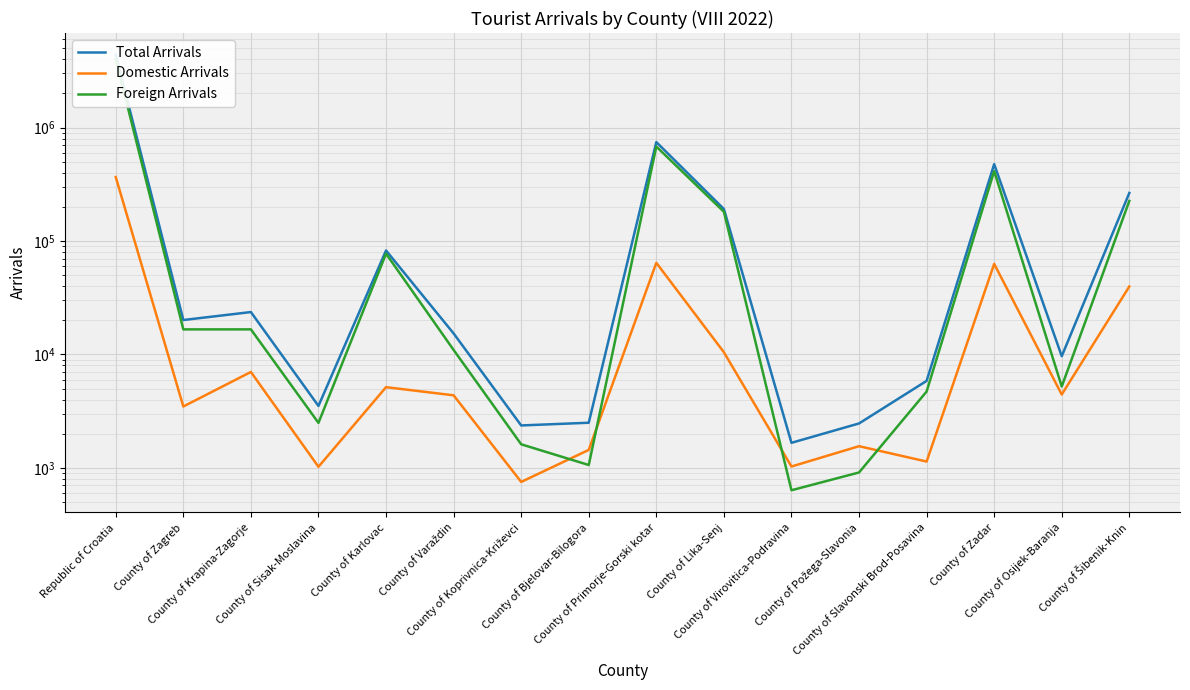

True or false: Domestic Arrivals has more than 2 interior local peaks.

True